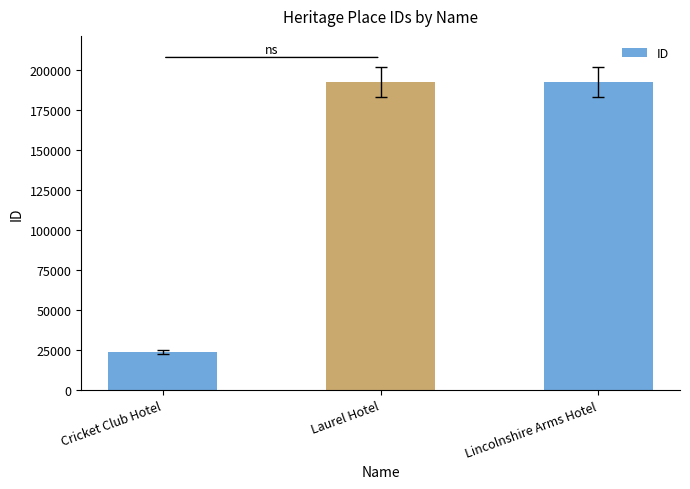

What is the approximate value at Cricket Club Hotel?

23844